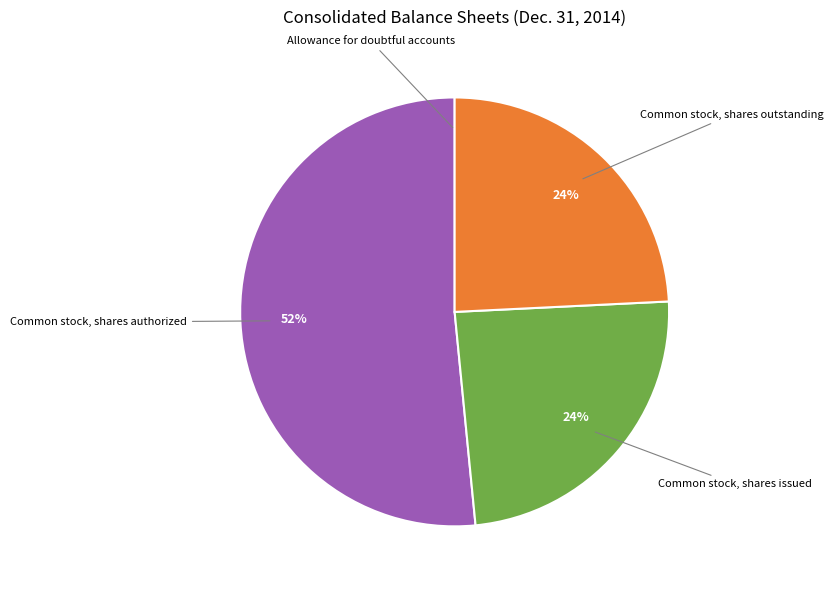

Is there a majority slice in this chart?

Yes